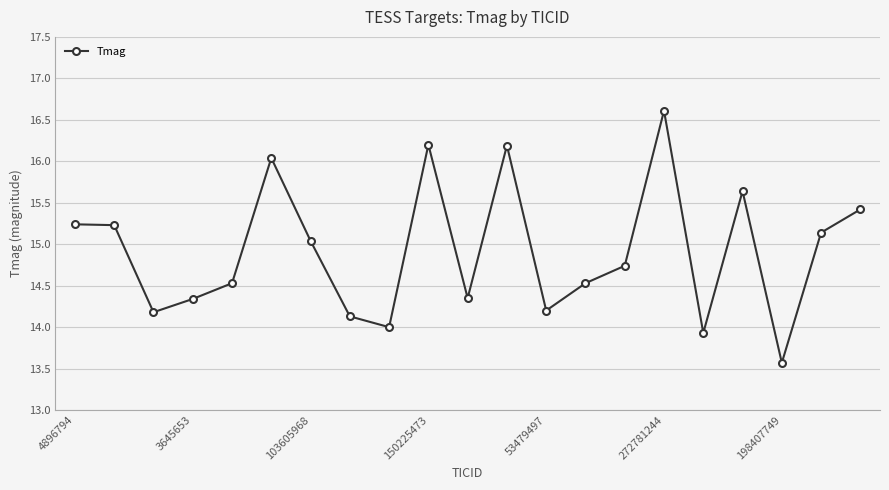

True or false: there are more than 1 points higher than both neighbors.

True